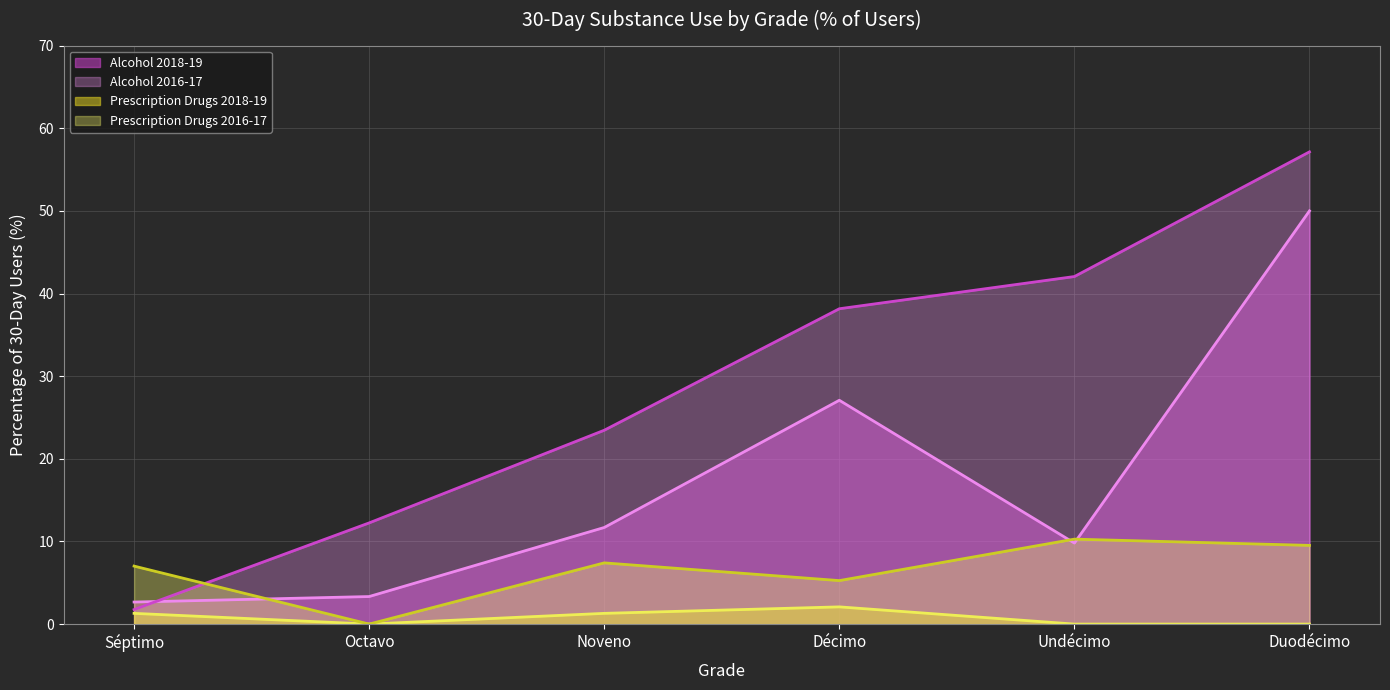

What is the label of the 6th point from the left?

Duodécimo